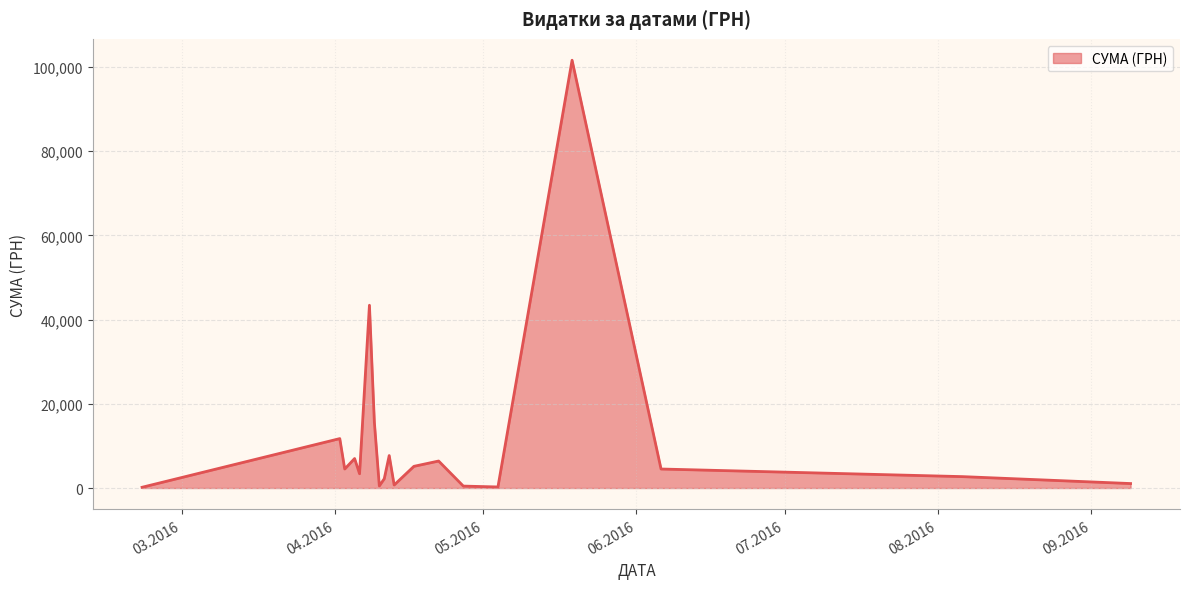

What is the difference between the maximum and minimum values?

101387.8